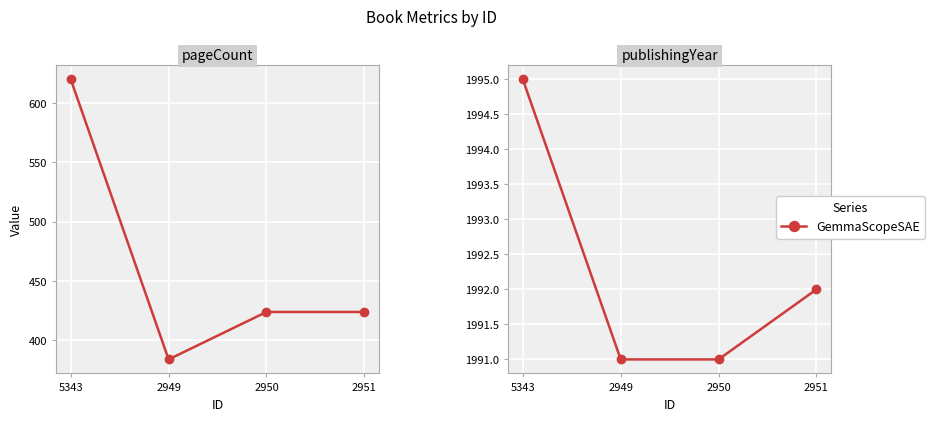

Which label corresponds to the largest value in the chart?

5343